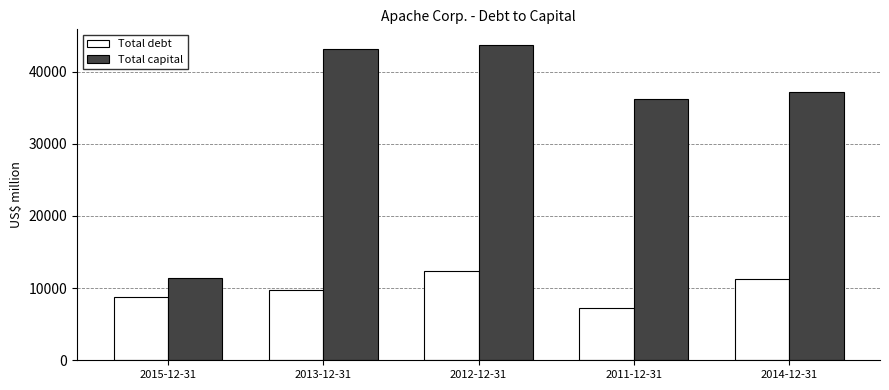

Which series has the largest range (max minus min)?

Total capital